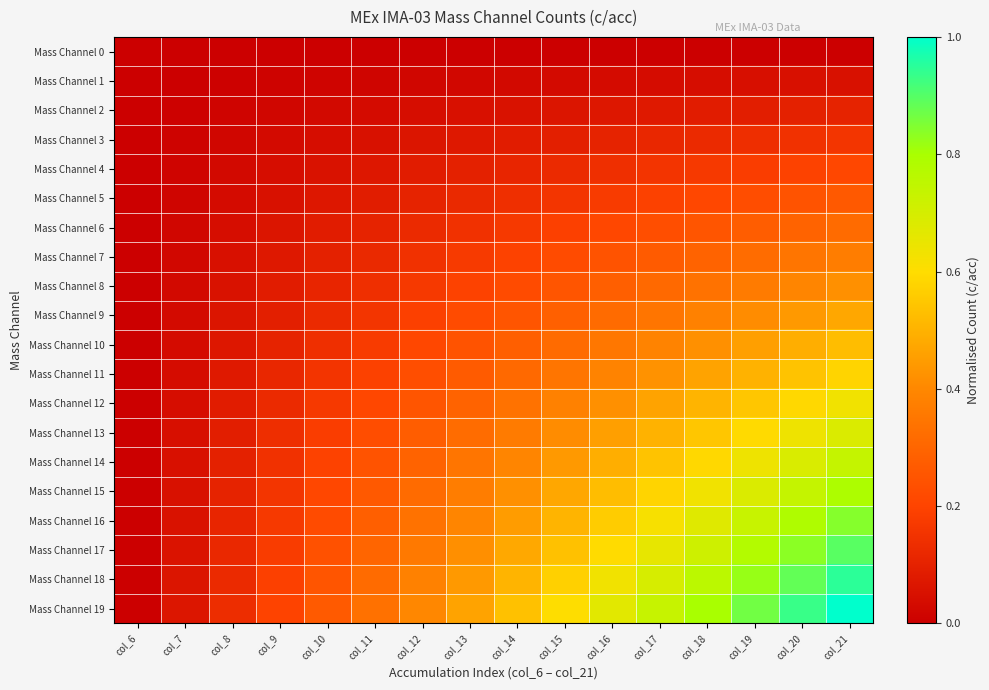

At how many categories does at least one series exceed 0?

15